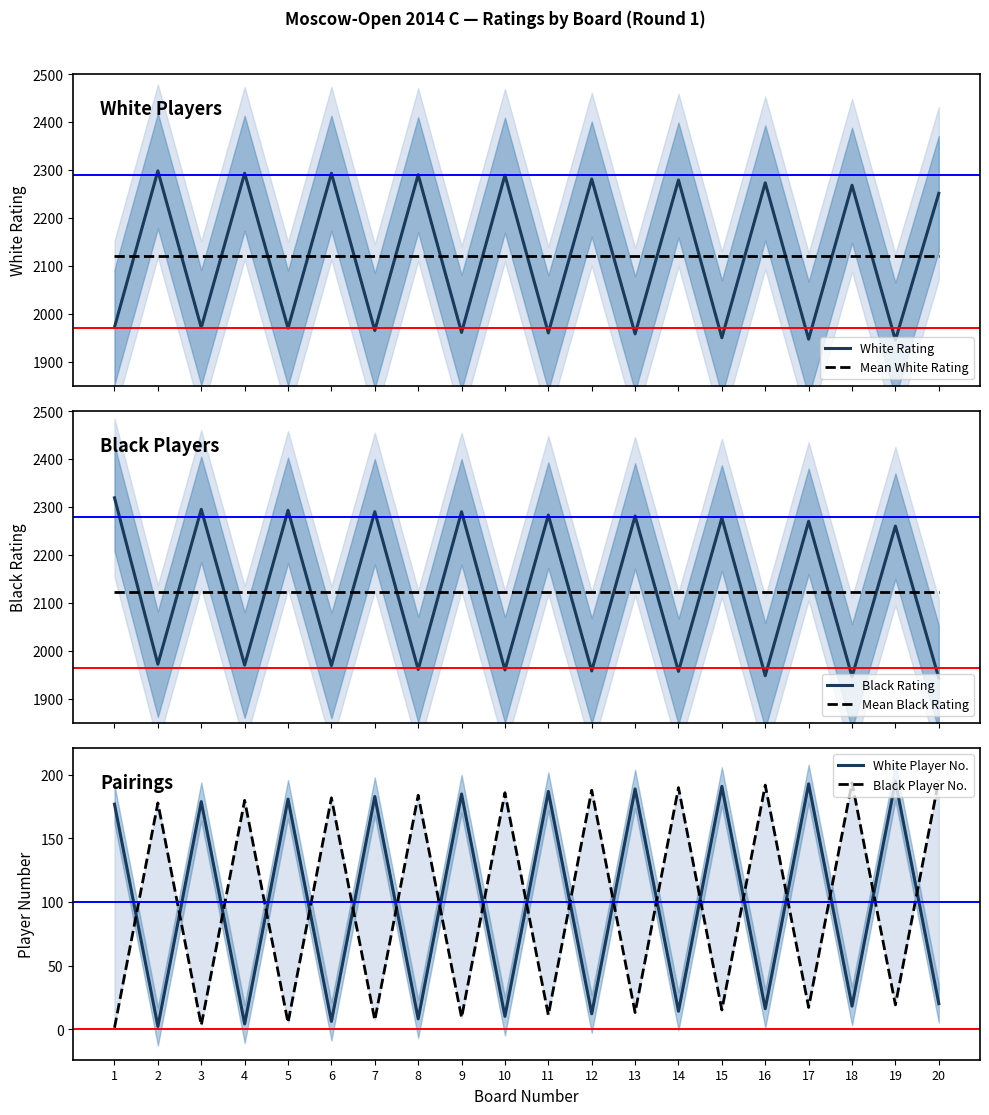

How many distinct data groups are displayed?

6